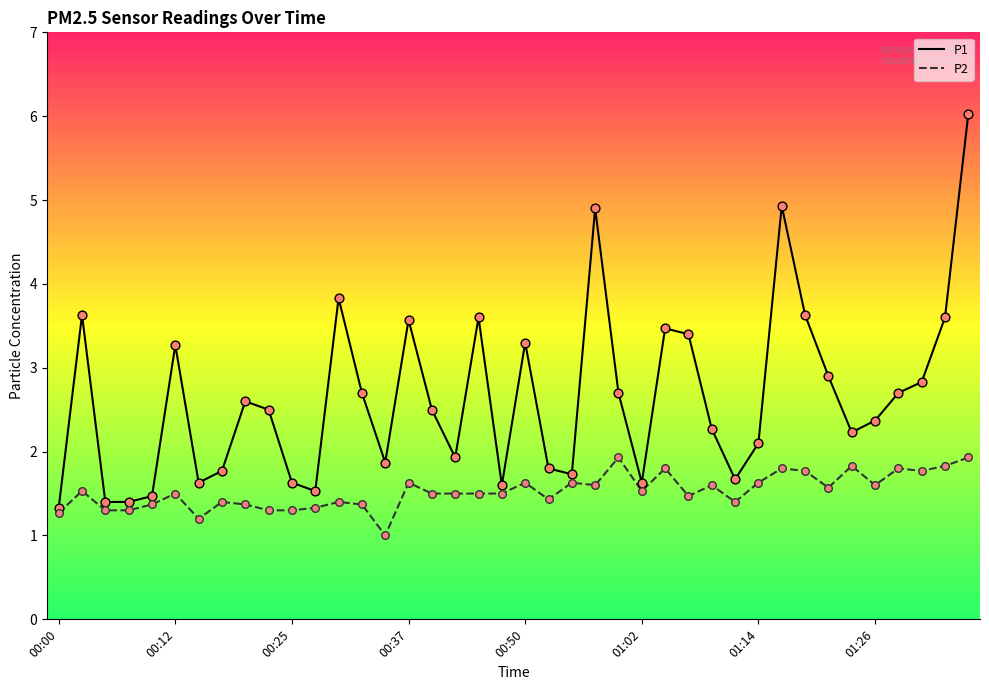

Which series has the largest range (max minus min)?

P1